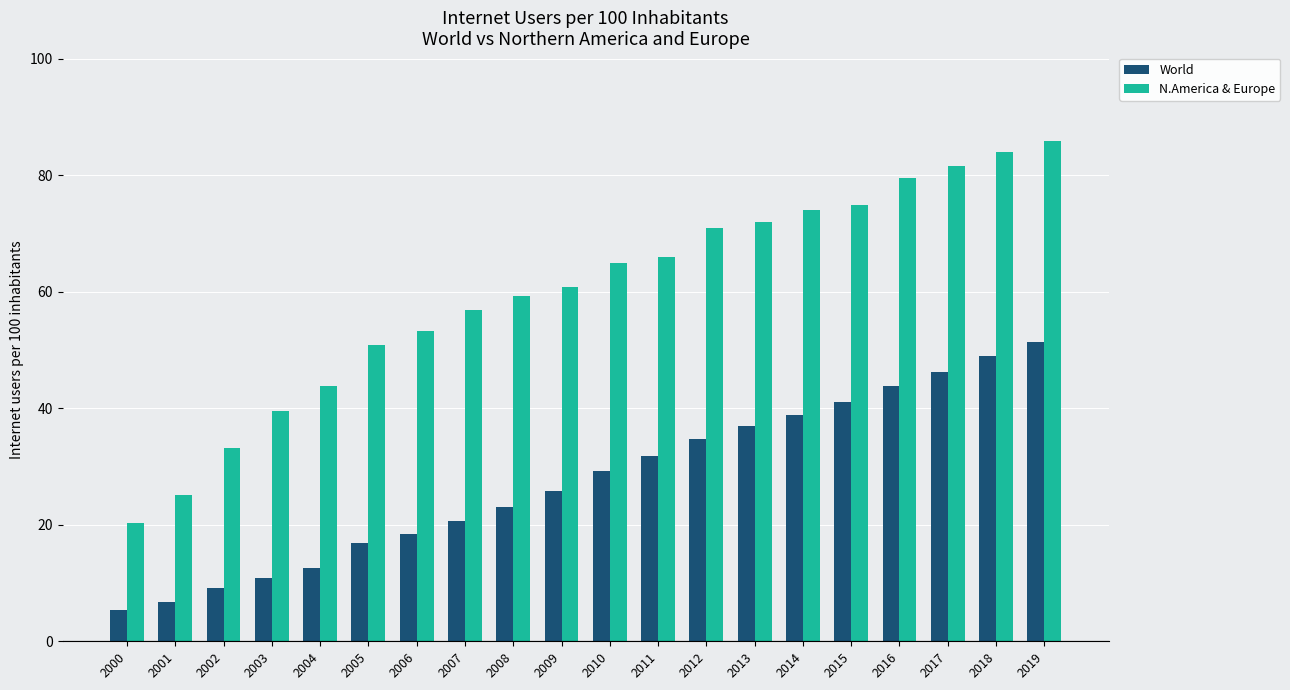

At which label does World reach its peak?

2019